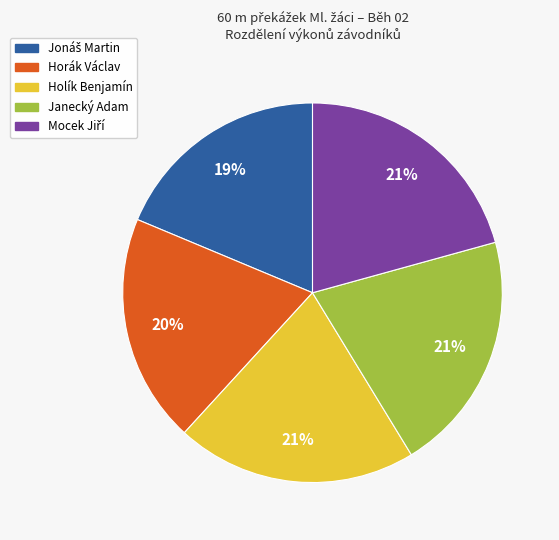

Is Janecký Adam the majority of the pie?

No